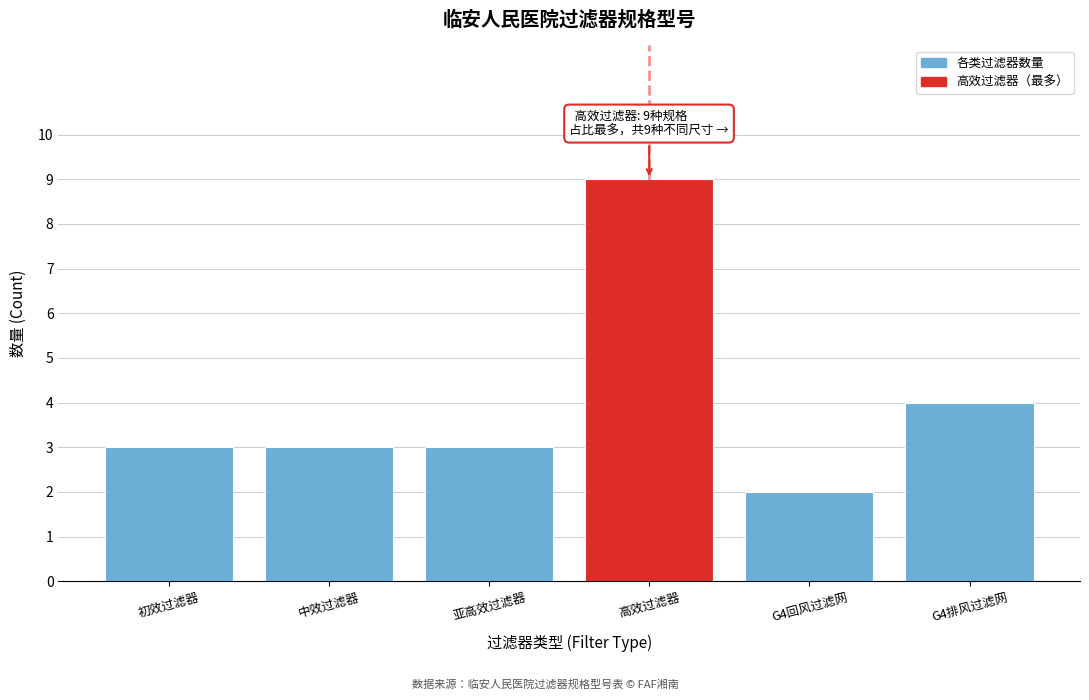

Reading left to right, transcribe all the data shown in this chart.

初效过滤器=3	中效过滤器=3	亚高效过滤器=3	高效过滤器=9	G4回风过滤网=2	G4排风过滤网=4